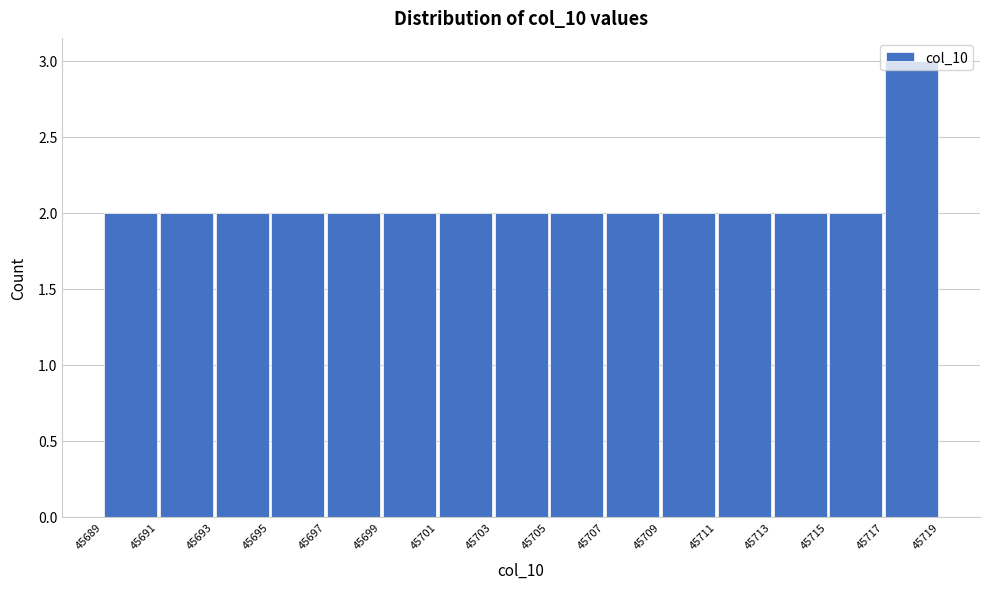

Reading left to right, list every bar in this chart as the range it spans on the x-axis followed by its height. The values are not printed on the chart, so give them approximately, as read against the axis.

45689 to 45691: 2
45691 to 45693: 2
45693 to 45695: 2
45695 to 45697: 2
45697 to 45699: 2
45699 to 45701: 2
45701 to 45703: 2
45703 to 45705: 2
45705 to 45707: 2
45707 to 45709: 2
45709 to 45711: 2
45711 to 45713: 2
45713 to 45715: 2
45715 to 45717: 2
45717 to 45719: 3